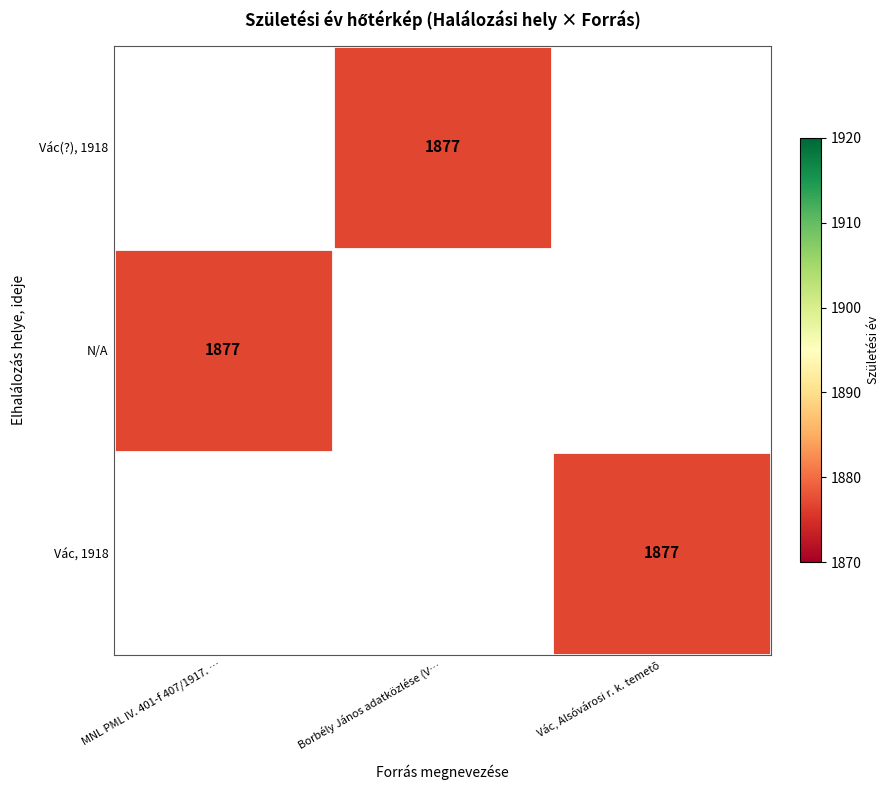

List the labels in order of N/A value, smallest first.

MNL PML IV. 401-f 407/1917. …, Borbély János adatközlése (V…, Vác, Alsóvárosi r. k. temetõ